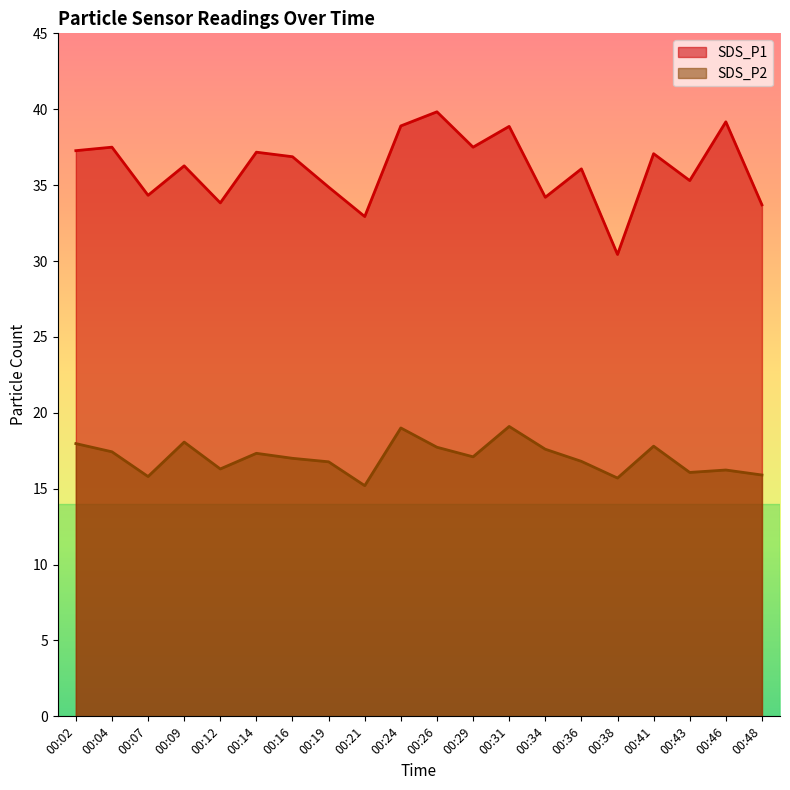

The SDS_P1 series shows 12.4 at 00:26. True or false?

False